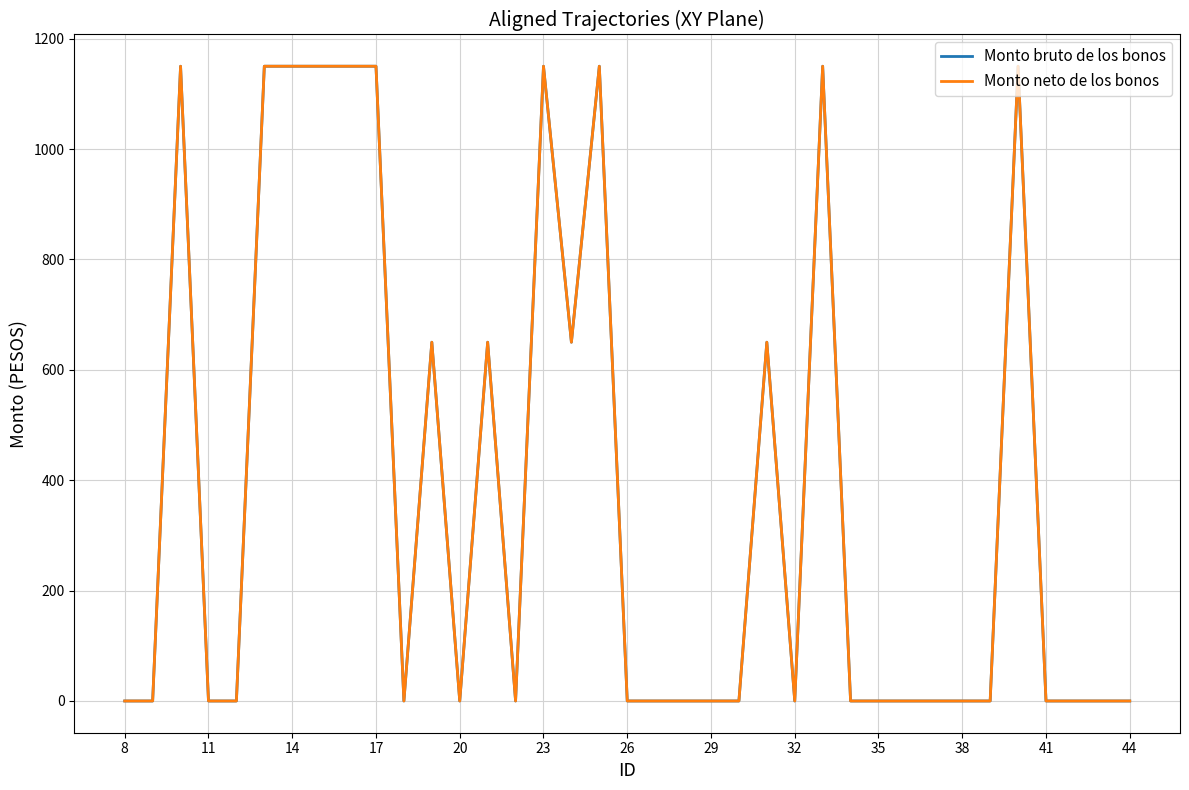

List the series in order of their peak value, lowest first.

Monto bruto de los bonos, Monto neto de los bonos